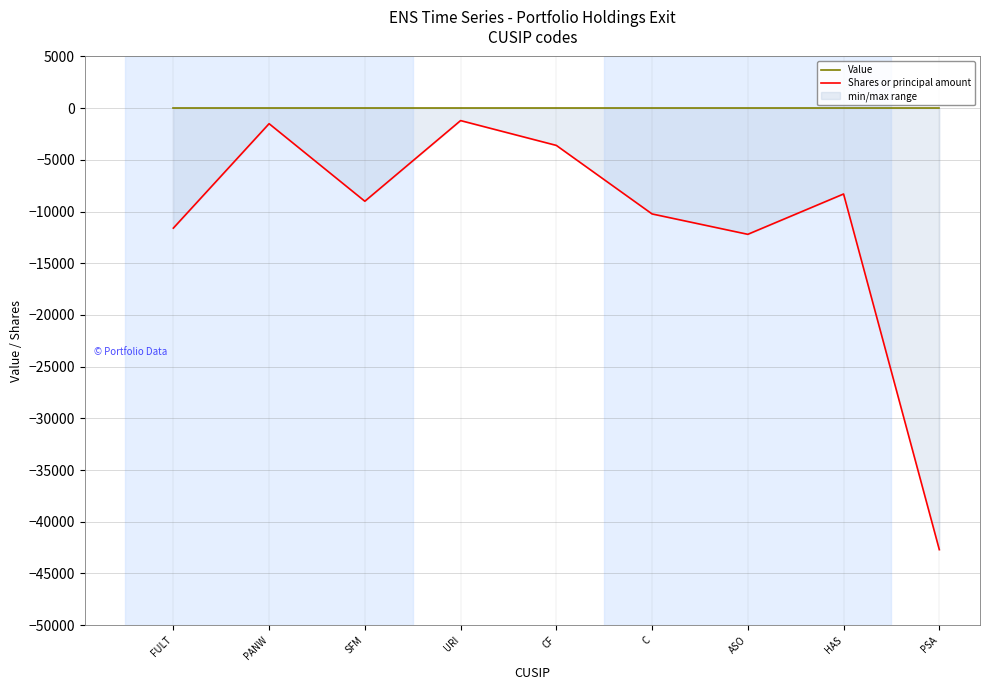

Is it true that Shares or principal amount equals -74411 at PSA?

False